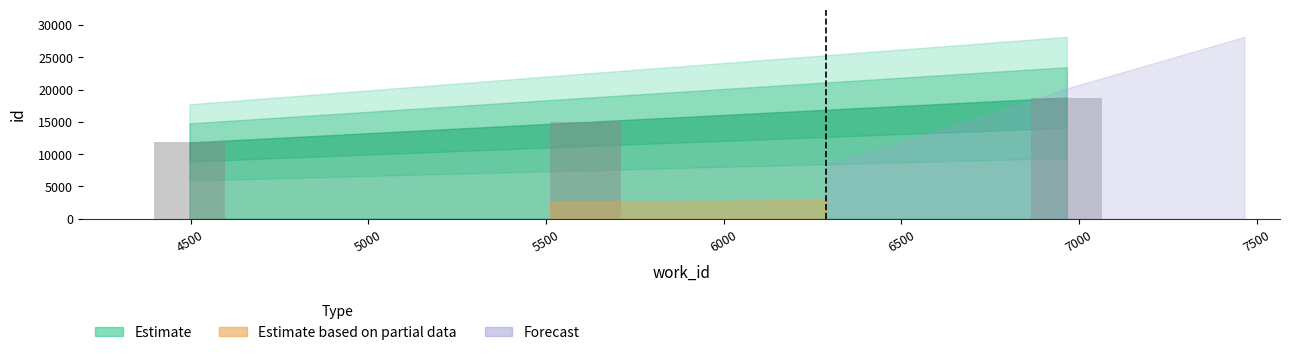

Rank the categories by value from lowest to highest.

4500, 5500, 7000